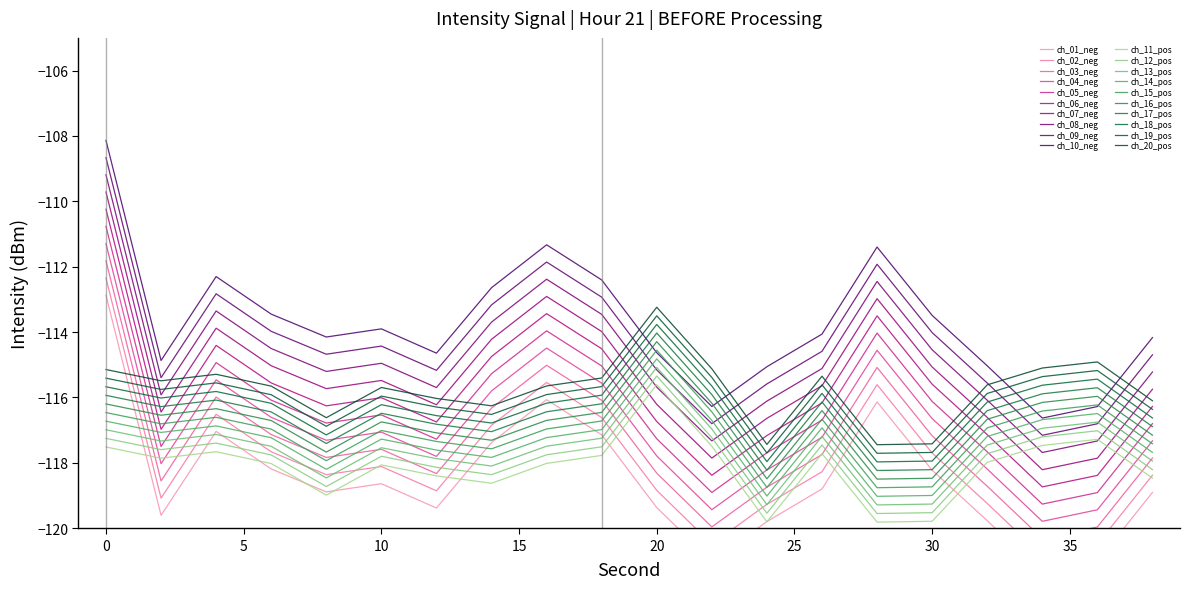

Does the chart have visible grid lines?

No